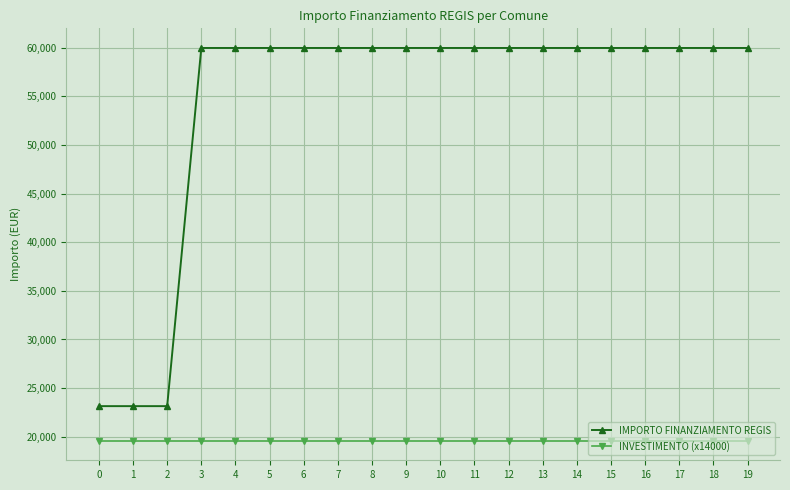

True or false: IMPORTO FINANZIAMENTO REGIS has a value of 59966 at 18.

True